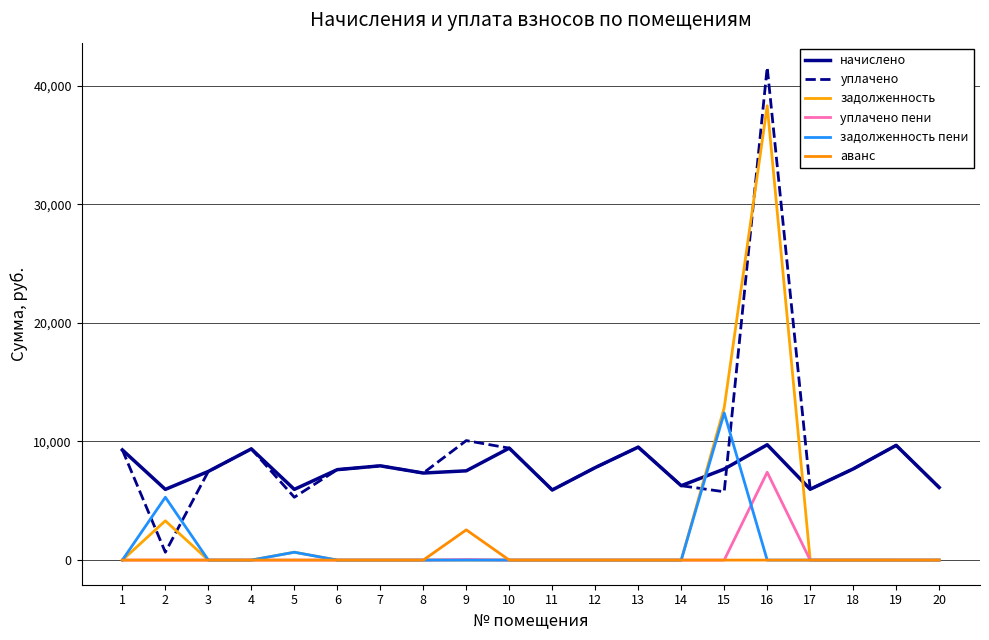

True or false: уплачено пени and аванс intersect in this chart.

False